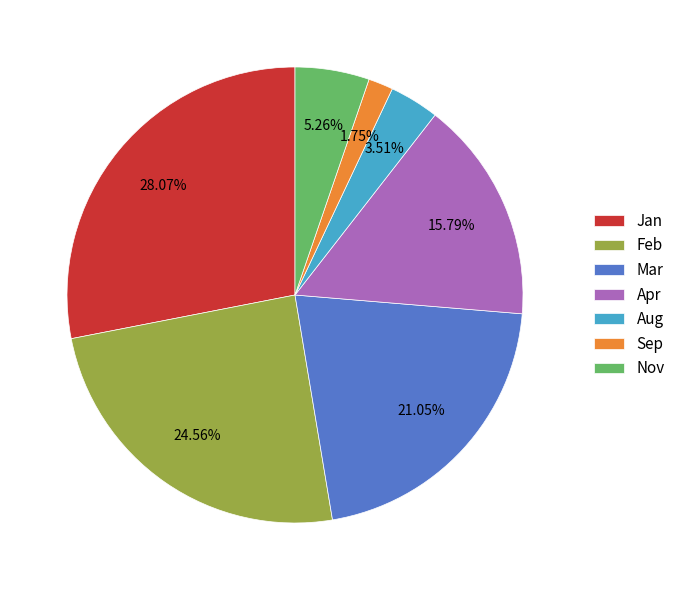

Which slice is the smallest?

Sep